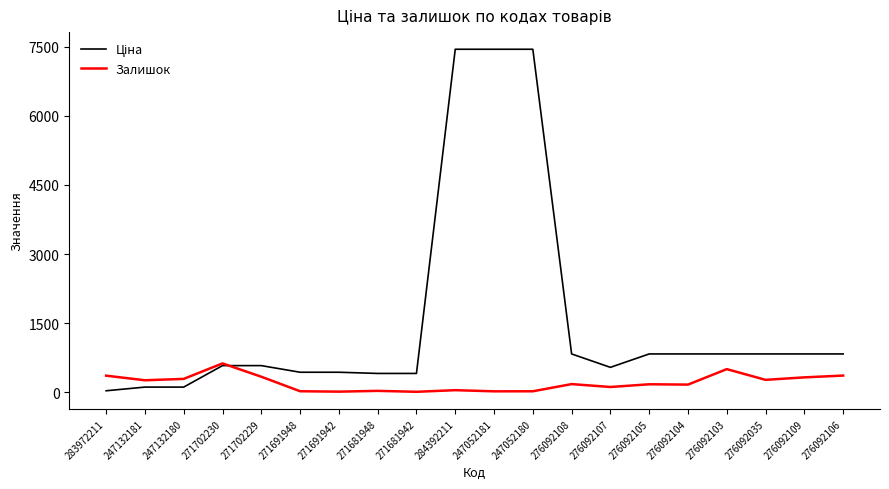

Is it true that Залишок equals 45.0 at 284392211?

True